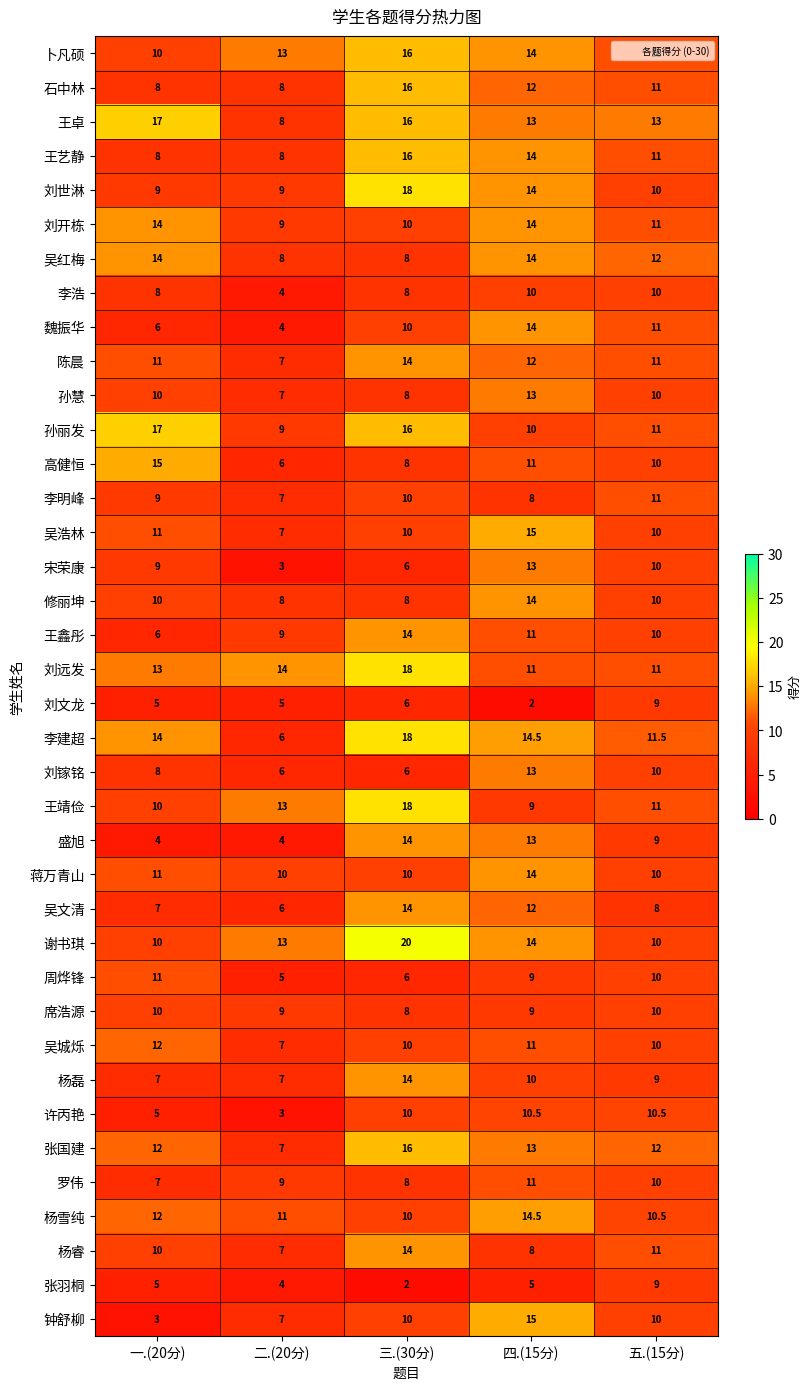

What is the difference between the highest and lowest values at 三.(30分)?

18.0